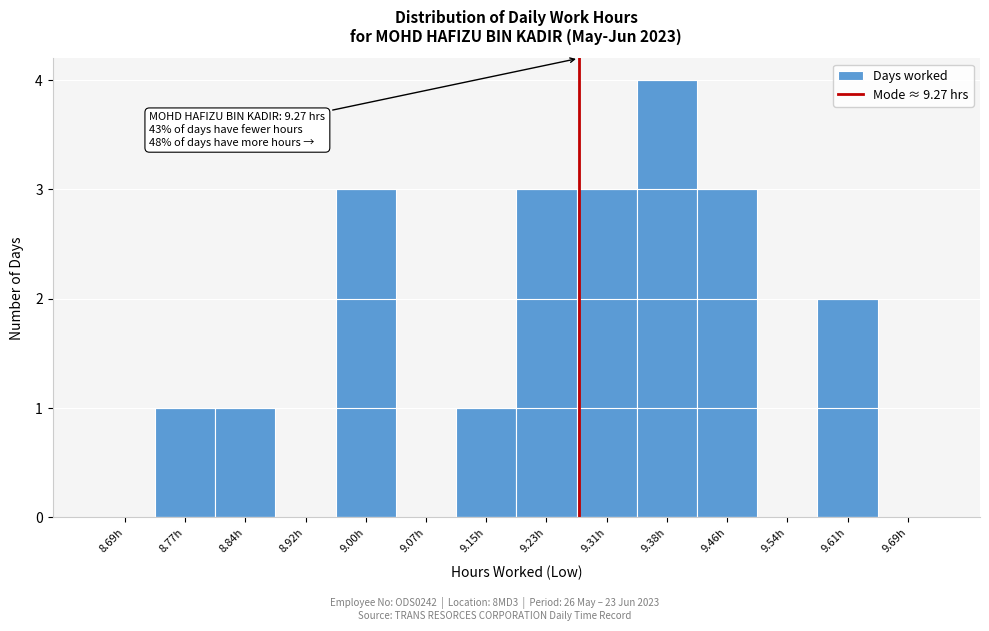

Which range on the x-axis has the tallest bar?

9.34 to 9.42